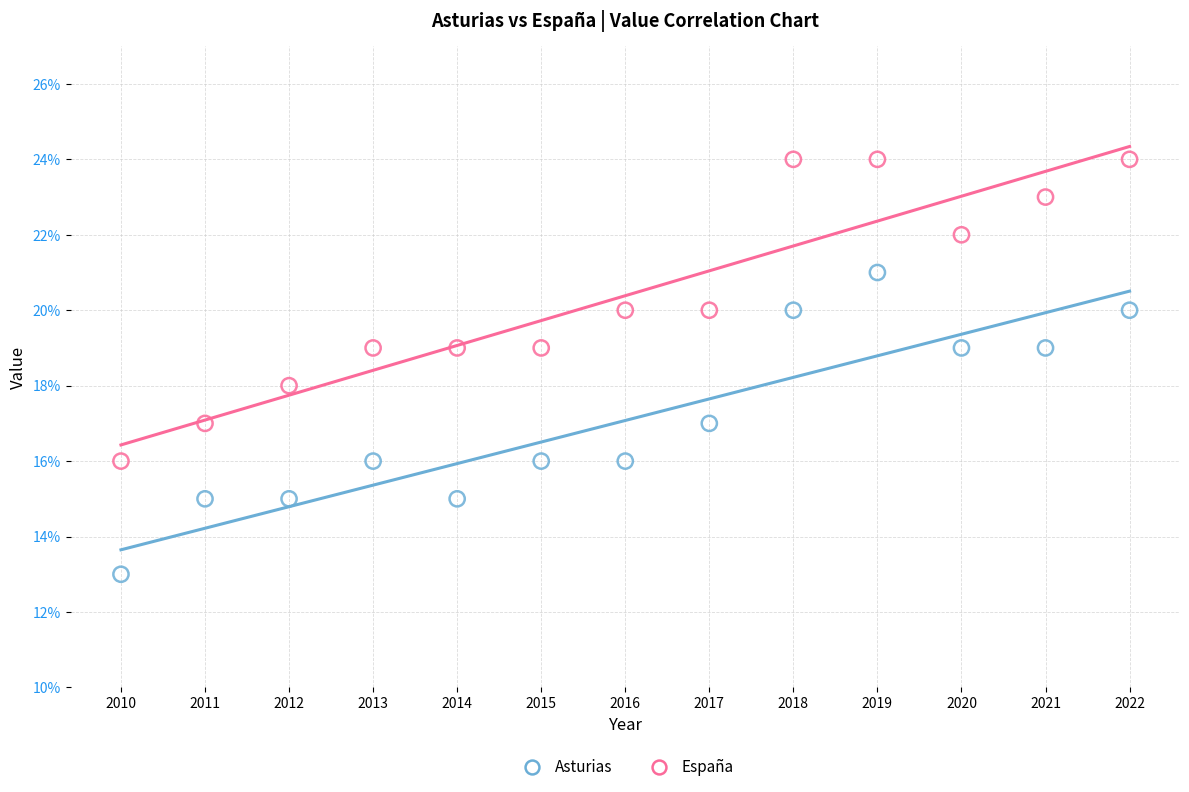

Which series reaches the minimum Y coordinate?

Asturias